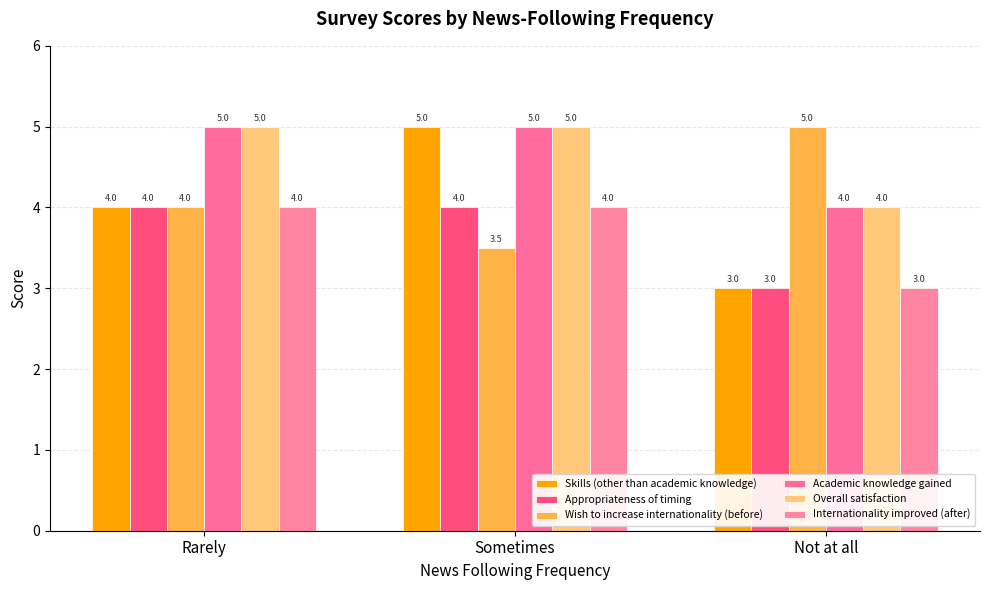

At which category is the sum across all series the highest?

Sometimes